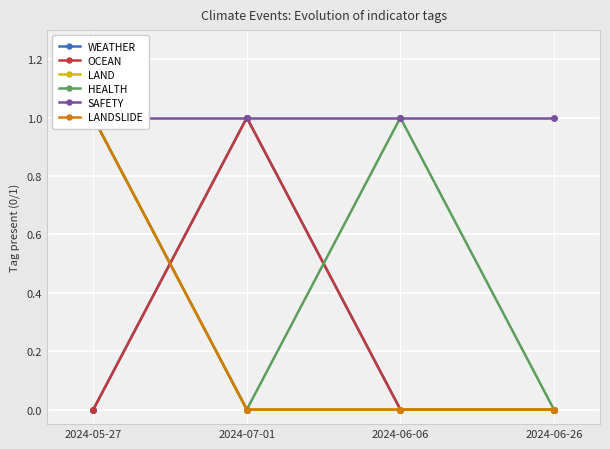

Where is OCEAN nearest to the value 0?

2024-05-27